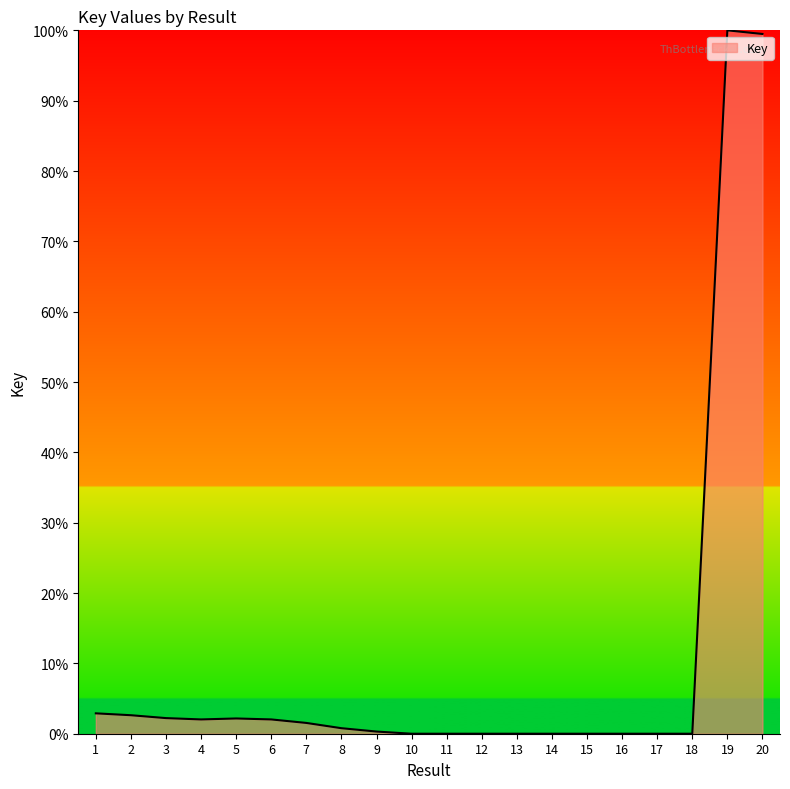

What is the maximum value shown in the chart?

100.0